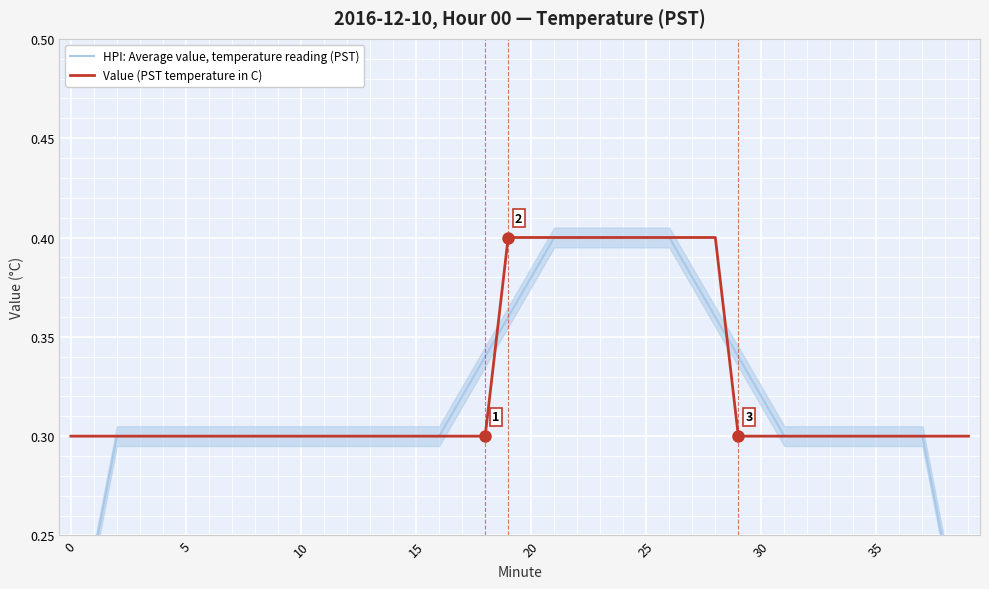

Rank the series by their average value, from lowest to highest.

HPI: Average value, temperature reading (PST), Value (PST temperature in C)